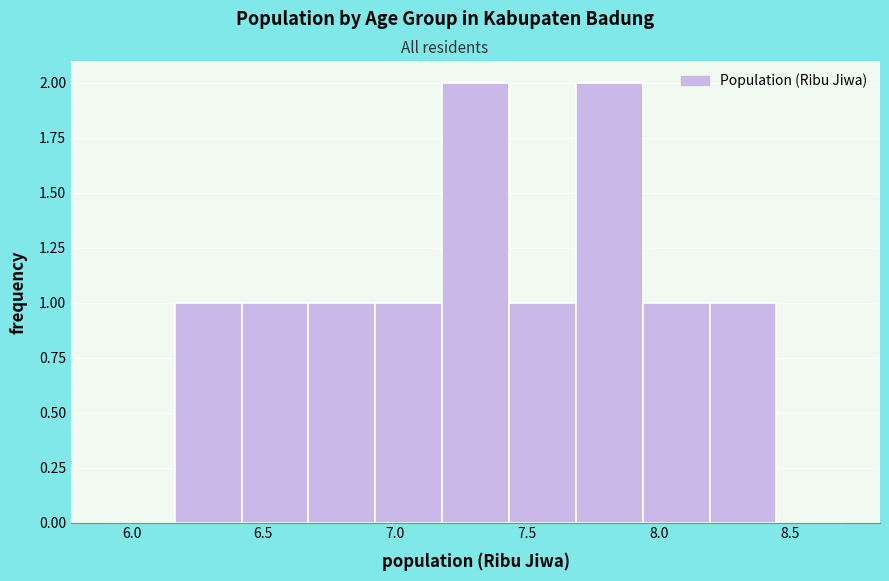

Reading left to right, transcribe this chart: for each bar, give the range it covers on the x-axis and its height. Neither the bar edges nor the heights are printed on the chart, so give them approximately, as read against the axes.

5.90 to 6.15: 0
6.15 to 6.40: 1
6.40 to 6.65: 1
6.65 to 6.90: 1
6.90 to 7.20: 1
7.20 to 7.45: 2
7.45 to 7.70: 1
7.70 to 7.95: 2
7.95 to 8.20: 1
8.20 to 8.45: 1
8.45 to 8.70: 0